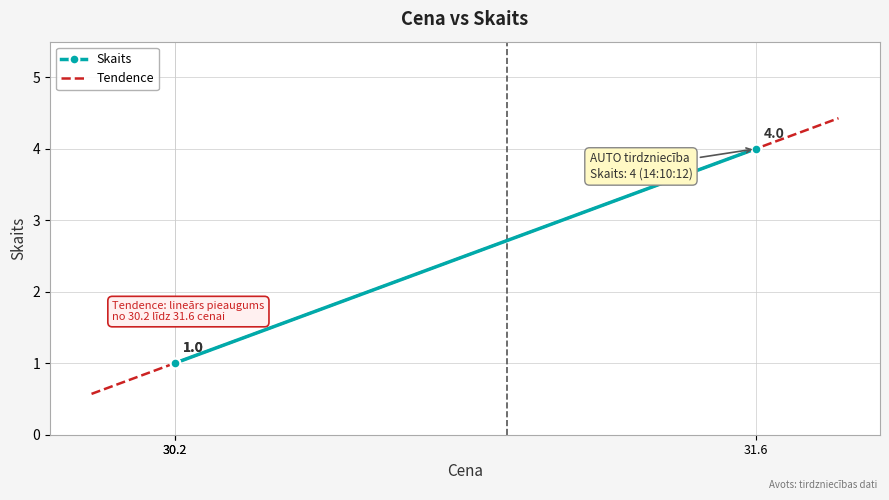

How many data points are above 1?

1